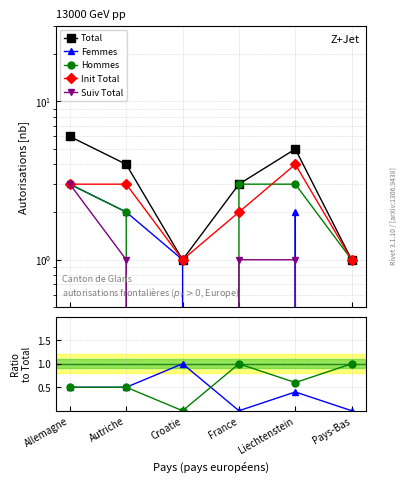

Which series changed the most between Allemagne and Croatie?

Total